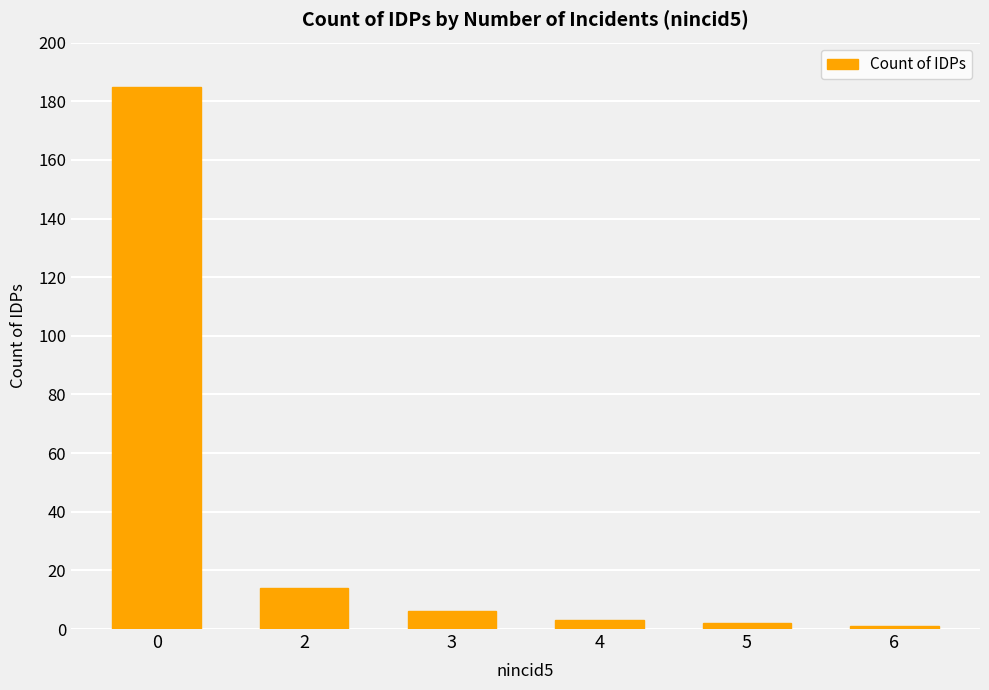

What is the ratio of the value at 0 to the value at 2?

13.2